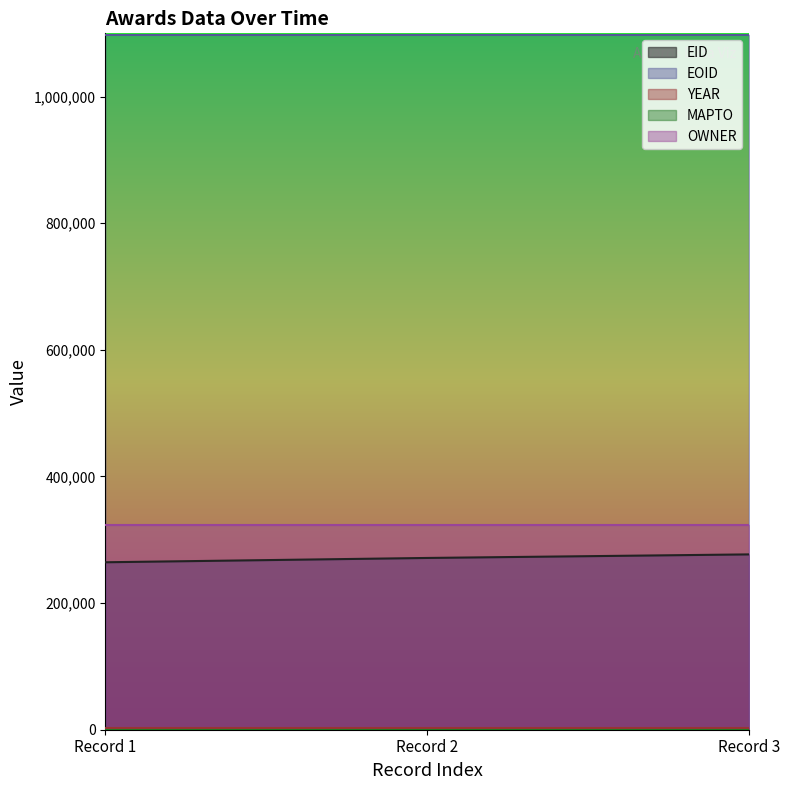

How many lines are shown in the chart?

5